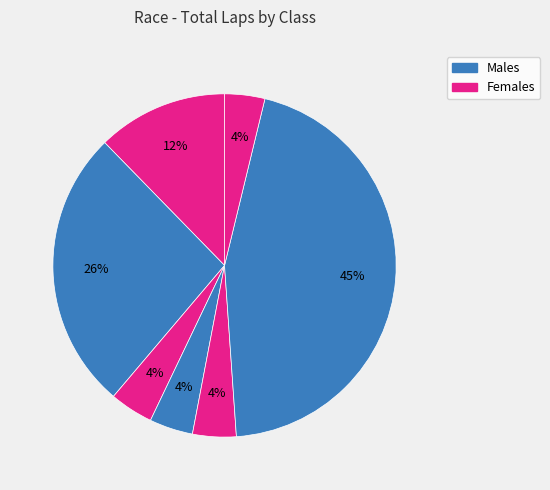

Count the number of slices in the pie.

7